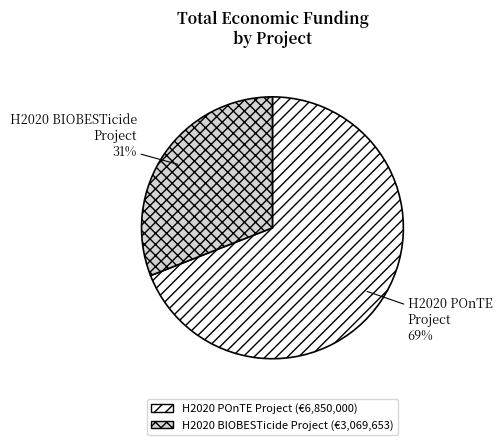

Which category has the smallest portion of the pie?

H2020 BIOBESTicide Project